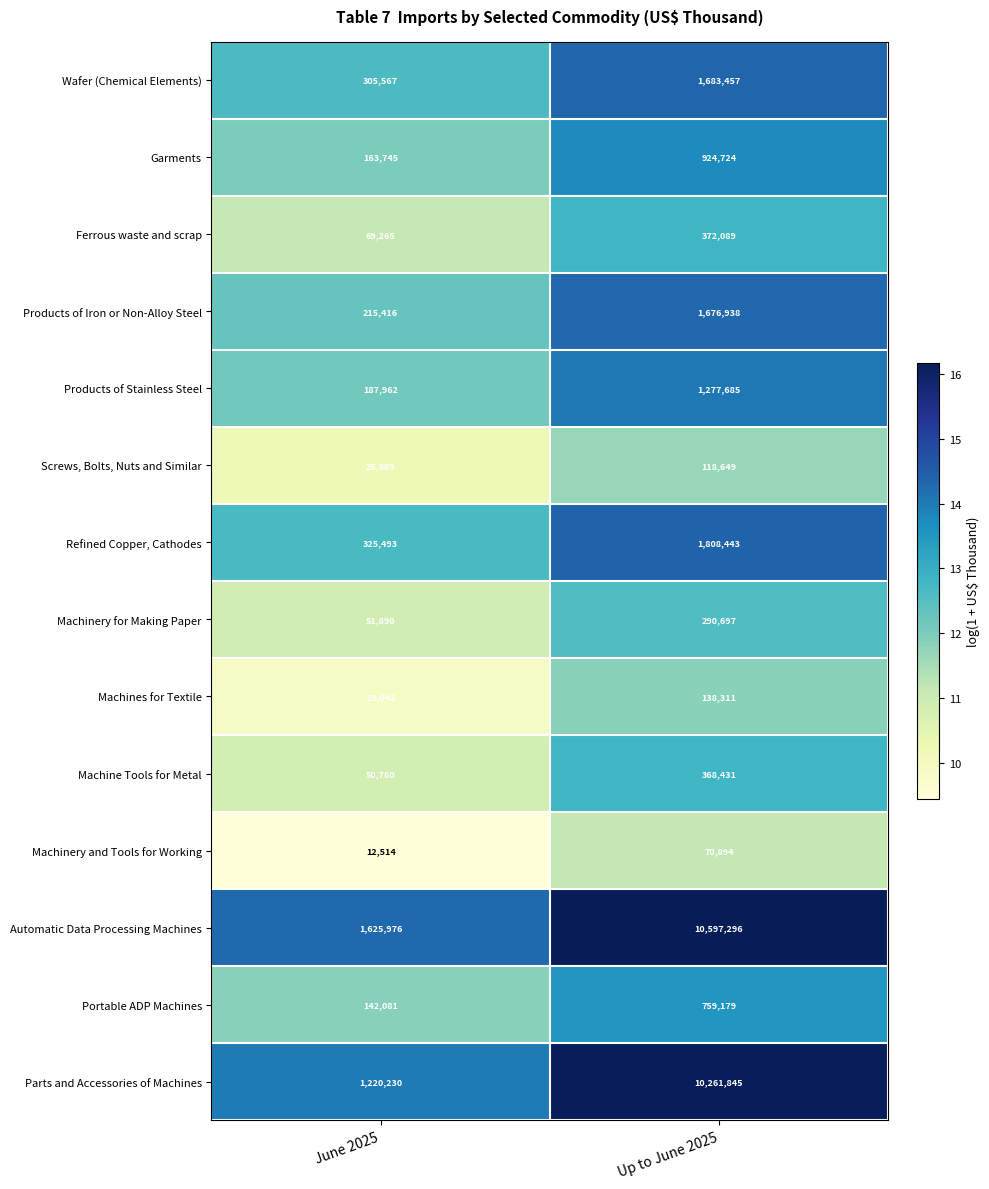

Where is Machines for Textile nearest to the value 78676?

June 2025